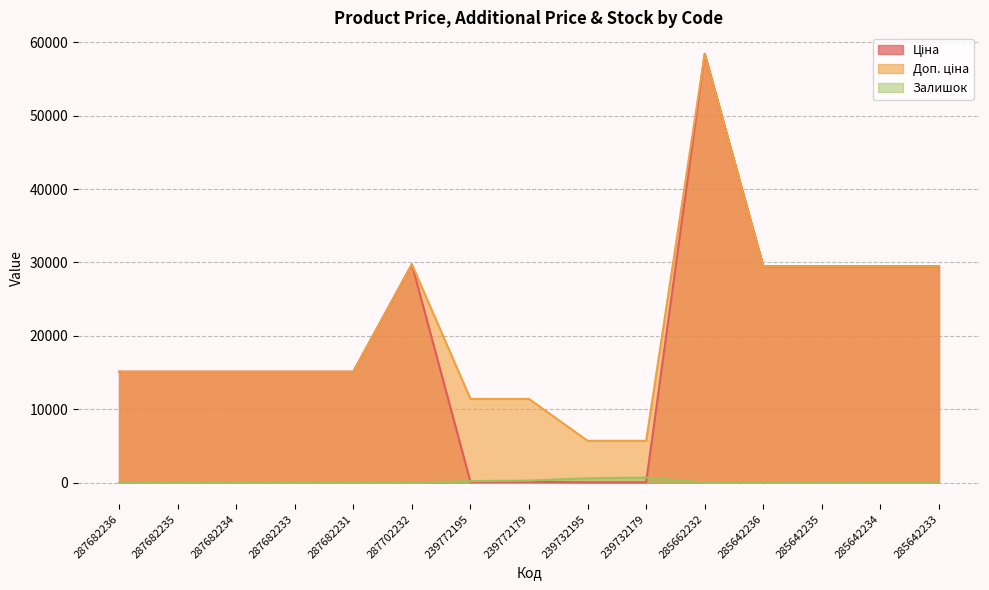

Is the value of Залишок at 287702232 greater than the value of Доп. ціна at 285662232?

No